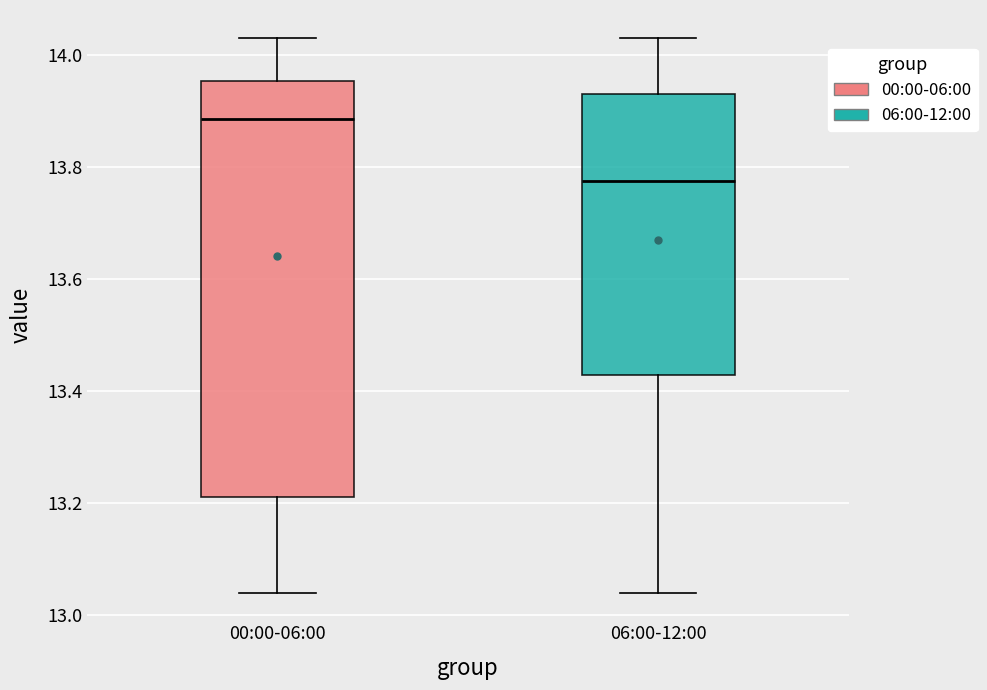

Reading left to right, read every box against the y-axis: the position of its median line, the range the box covers, and the ends of its whiskers. The values are not printed on the chart, so give them approximately, as read against the axis.

00:00-06:00: median 13.88, box 13.22 to 13.96, whiskers 13.04 to 14.04
06:00-12:00: median 13.78, box 13.42 to 13.94, whiskers 13.04 to 14.04